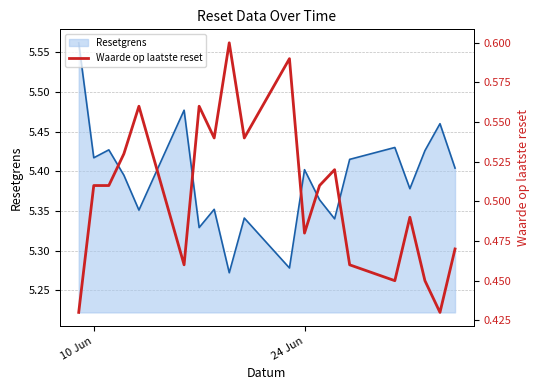

How many distinct data groups are displayed?

2